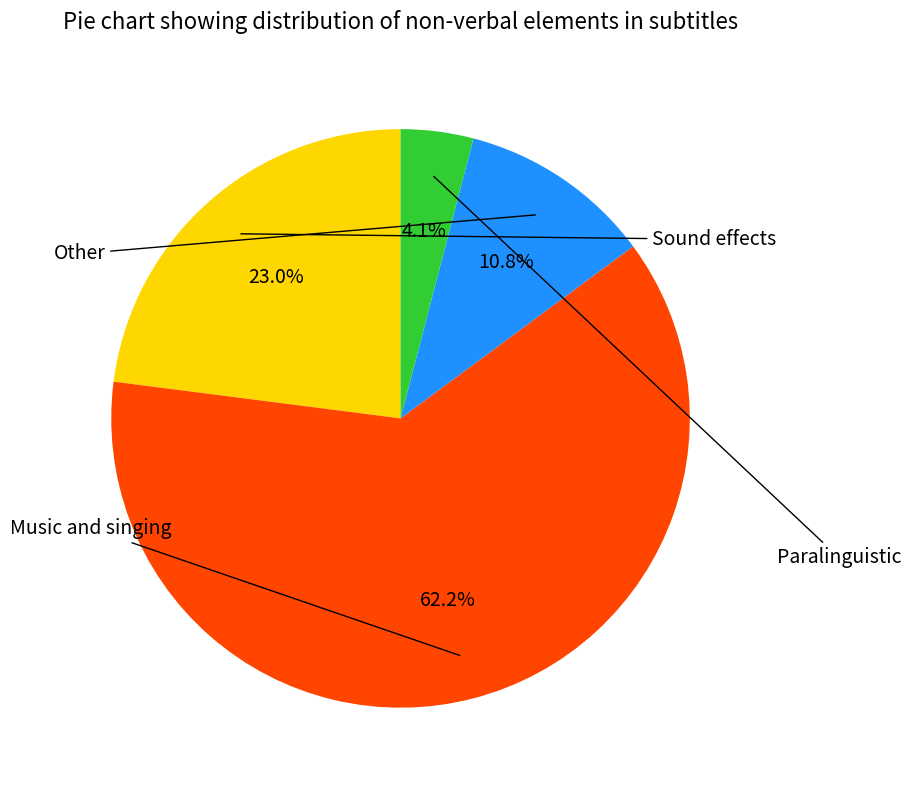

To the nearest percent, what is the difference between the largest and smallest slice percentages?

58%